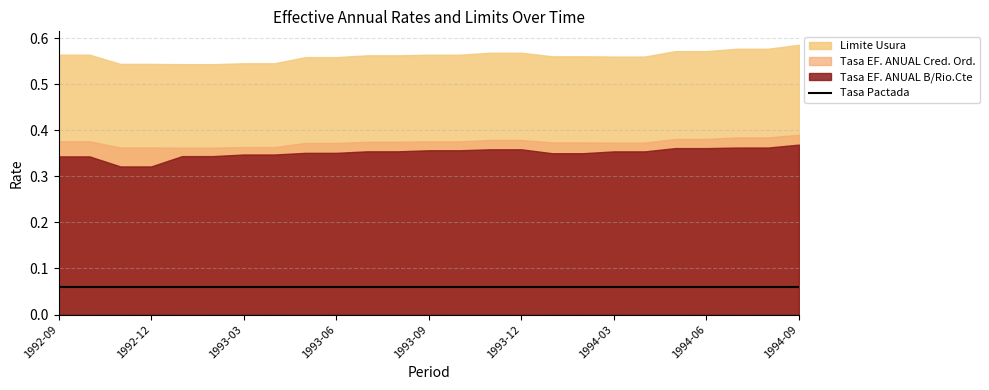

Reading left to right, transcribe all the data shown in this chart.

Tasa_EF_ANUAL_BRio: 0.3	0.3	0.3	0.3	0.3	0.3	0.3	0.3	0.4	0.4	0.4	0.4	0.4	0.4	0.4	0.4	0.4	0.4	0.4	0.4	0.4	0.4	0.4	0.4	0.4
Tasa_EF_ANUAL_Cred: 0.4	0.4	0.4	0.4	0.4	0.4	0.4	0.4	0.4	0.4	0.4	0.4	0.4	0.4	0.4	0.4	0.4	0.4	0.4	0.4	0.4	0.4	0.4	0.4	0.4
Tasa_Pactada: 0.1	0.1	0.1	0.1	0.1	0.1	0.1	0.1	0.1	0.1	0.1	0.1	0.1	0.1	0.1	0.1	0.1	0.1	0.1	0.1	0.1	0.1	0.1	0.1	0.1
Limite_Usura: 0.6	0.6	0.5	0.5	0.5	0.5	0.5	0.5	0.6	0.6	0.6	0.6	0.6	0.6	0.6	0.6	0.6	0.6	0.6	0.6	0.6	0.6	0.6	0.6	0.6